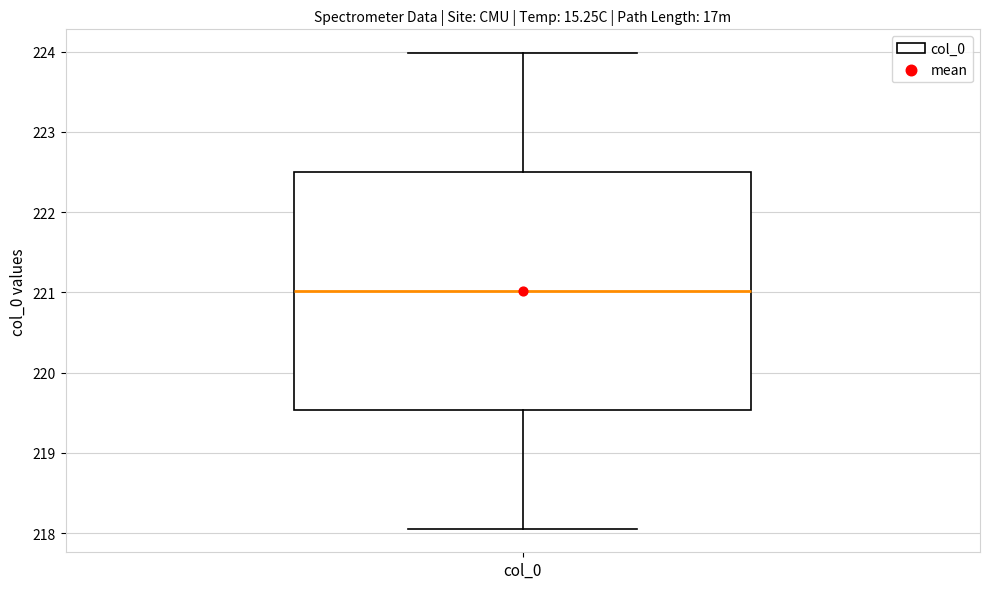

Where does the lower whisker of the box for col_0 end on the y-axis? The values are not printed on the chart, so give them approximately, as read against the axis.

218.1